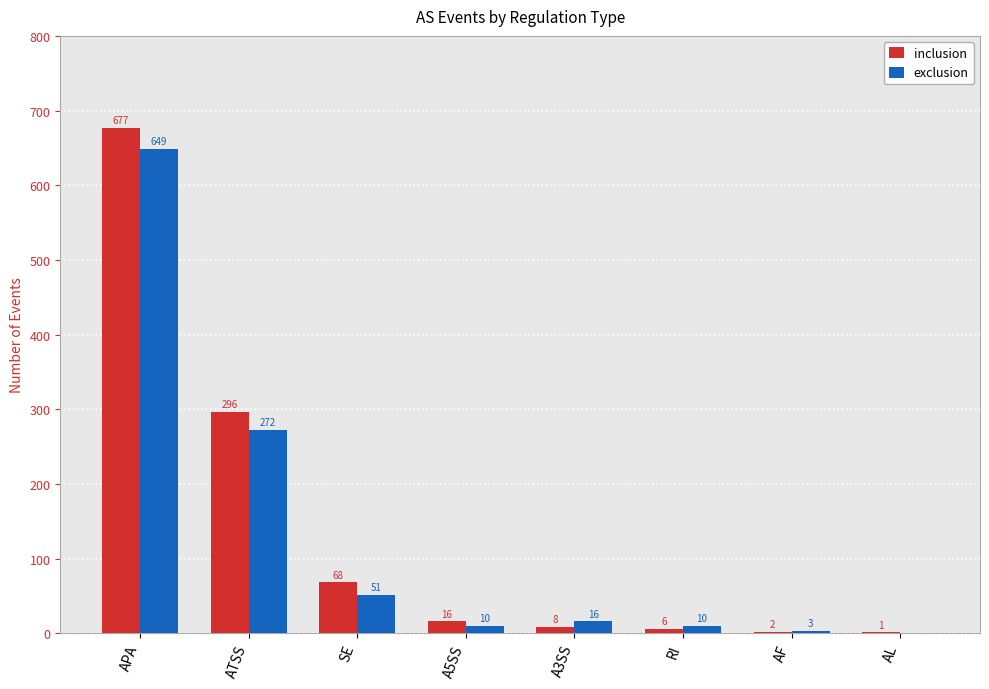

What is the sum of all exclusion values?

1011